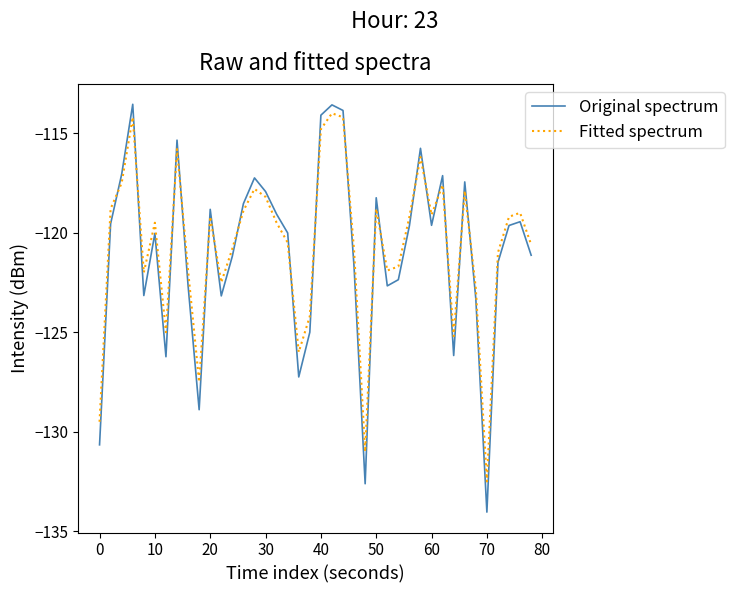

What is the minimum value shown in the chart?

-134.0